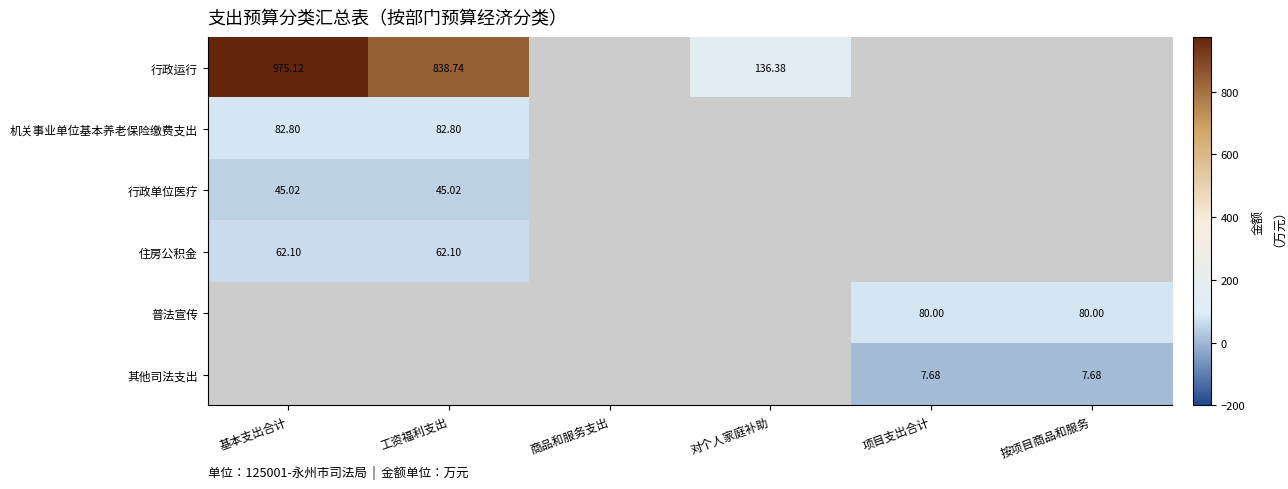

Is the value of 行政运行 at 基本支出合计 greater than the value of 机关事业单位基本养老保险缴费支出 at 工资福利支出?

Yes